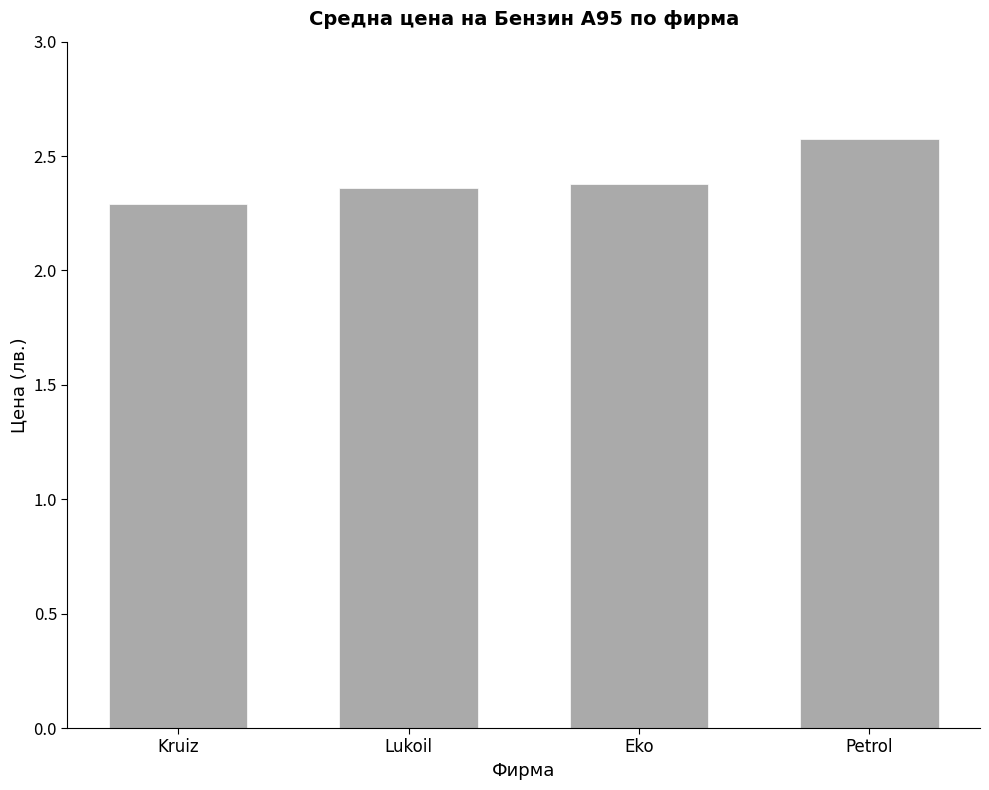

Between Lukoil and Kruiz, which is larger?

Lukoil